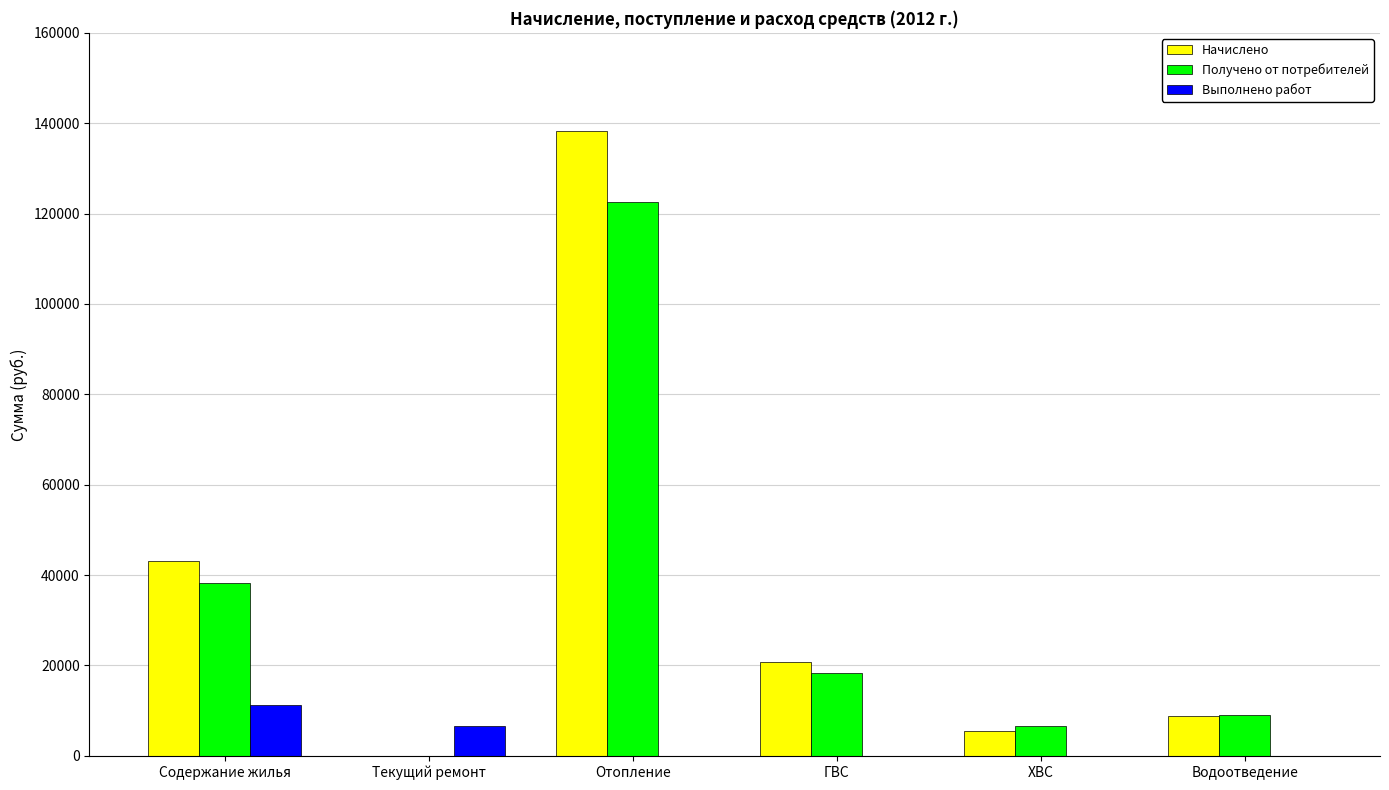

What is the sum of the Выполнено работ values at Водоотведение and Содержание жилья?

11275.2